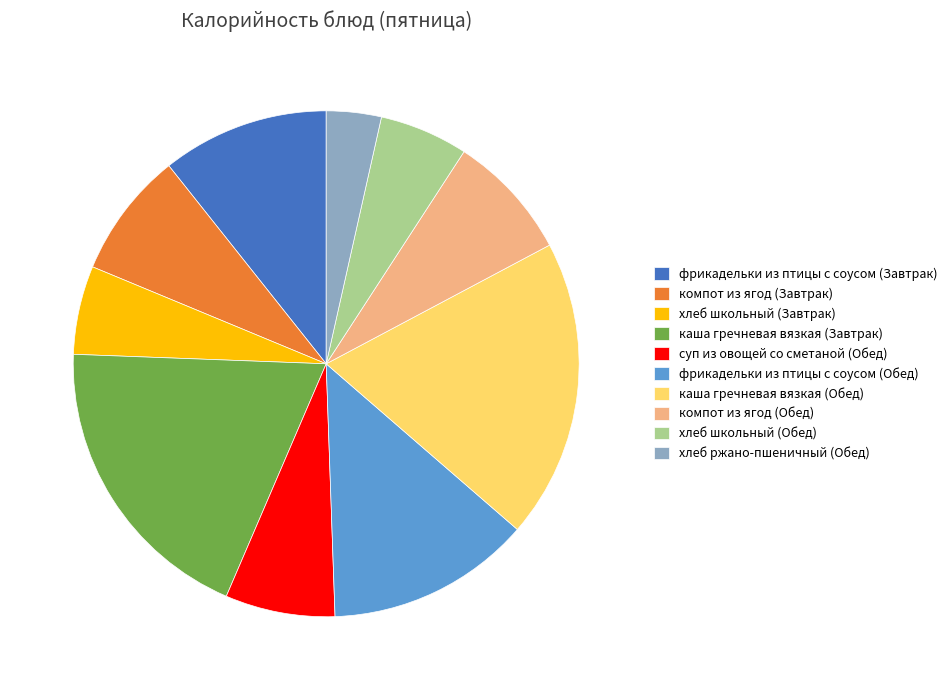

Do хлеб ржано-пшеничный (Обед) and каша гречневая вязкая (Завтрак) together represent more than half of the pie?

No